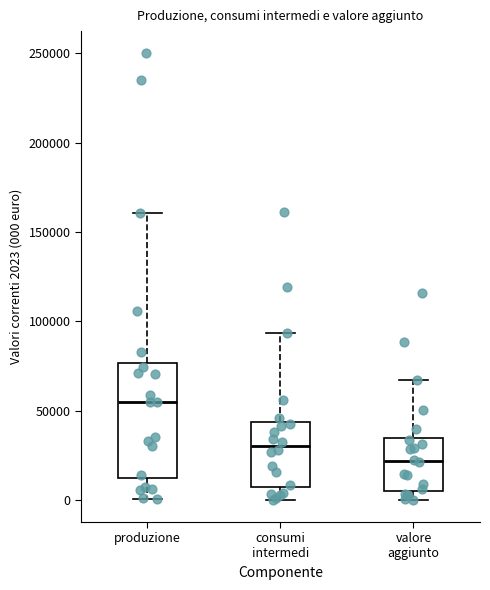

Reading left to right, transcribe this box plot: for each box, give where its median line is, the range the box spans, and where its two whiskers end, as read against the y-axis. The values are not printed on the chart, so give them approximately, as read against the axis.

produzione: median 55000, box 15000 to 75000, whiskers 0 to 160000
consumi intermedi: median 30000, box 5000 to 45000, whiskers 0 to 95000
valore aggiunto: median 20000, box 5000 to 35000, whiskers 0 to 65000